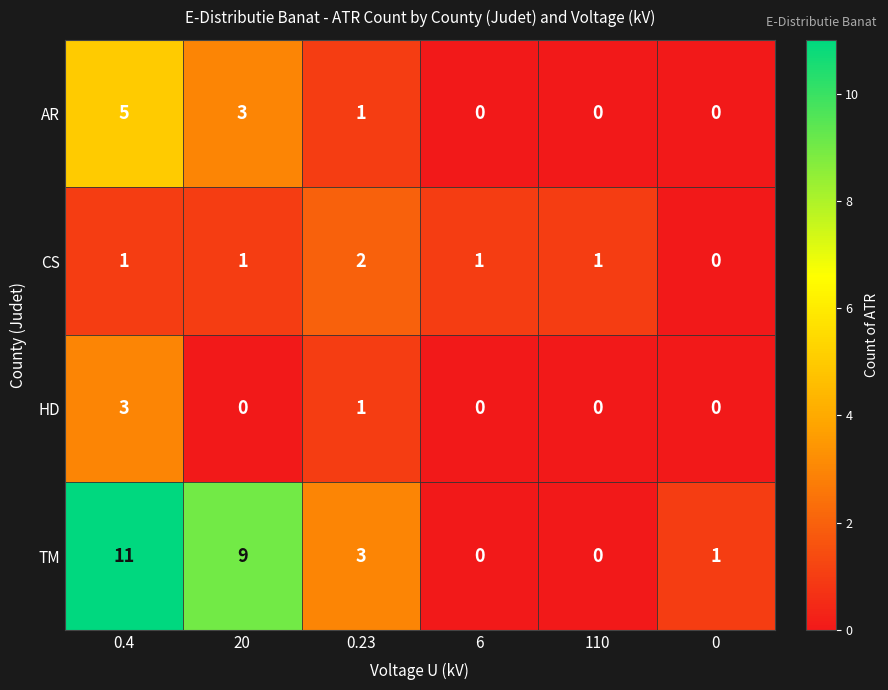

Which category has the highest value across all series?

0.4